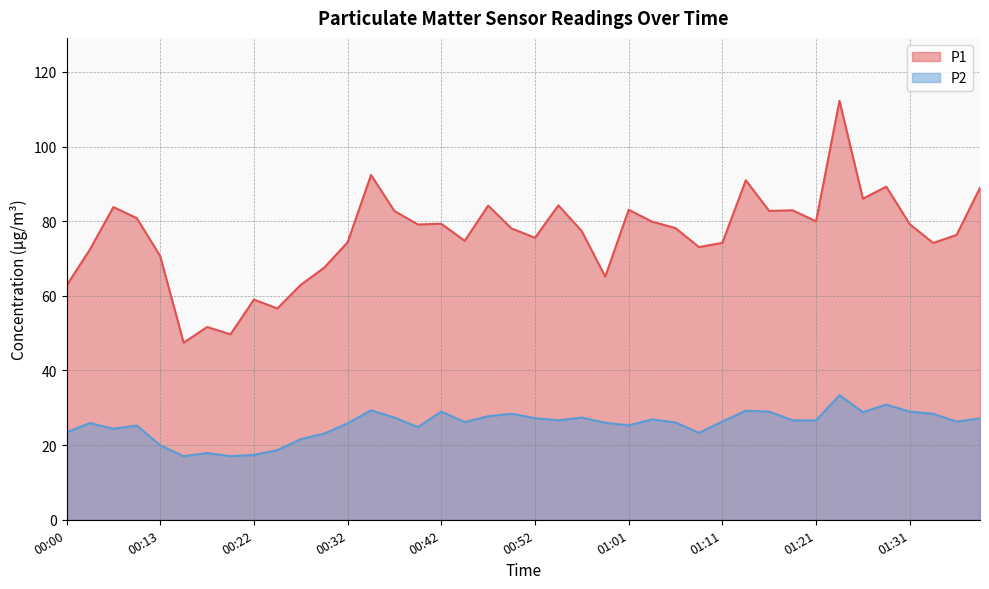

True or false: P1 and P2 cross at least once.

False